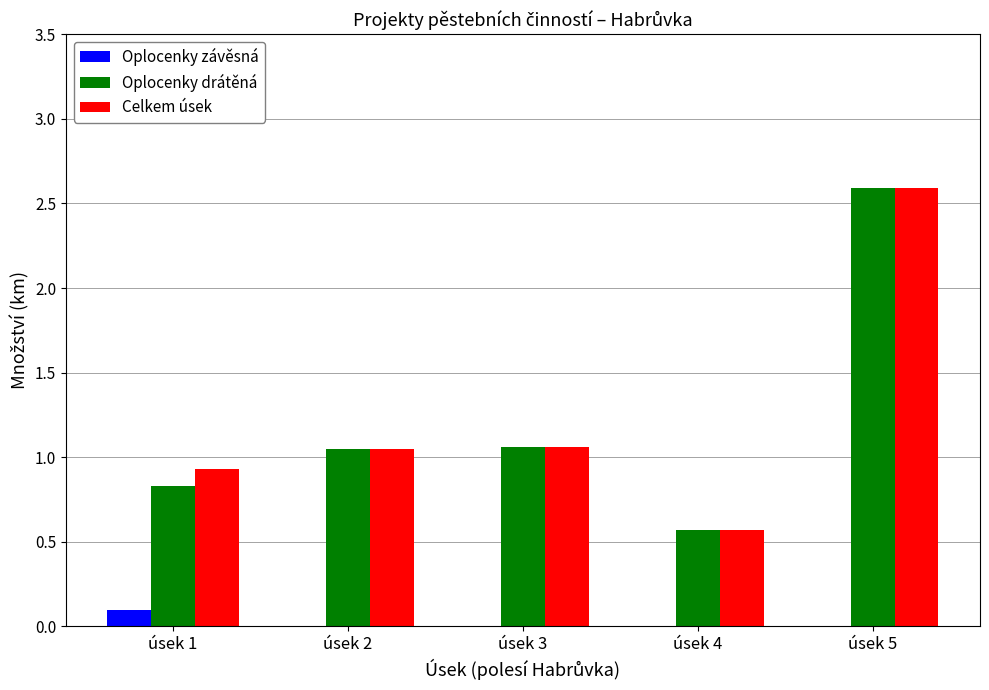

The Oplocenky drátěná series shows 1.9 at úsek 2. True or false?

False